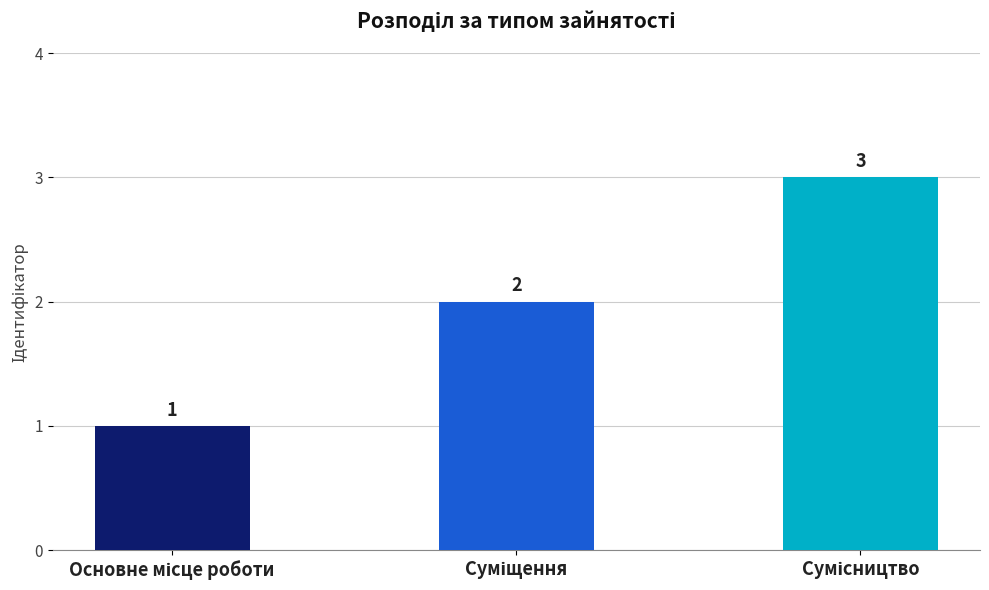

How many values are between 1 and 3?

3